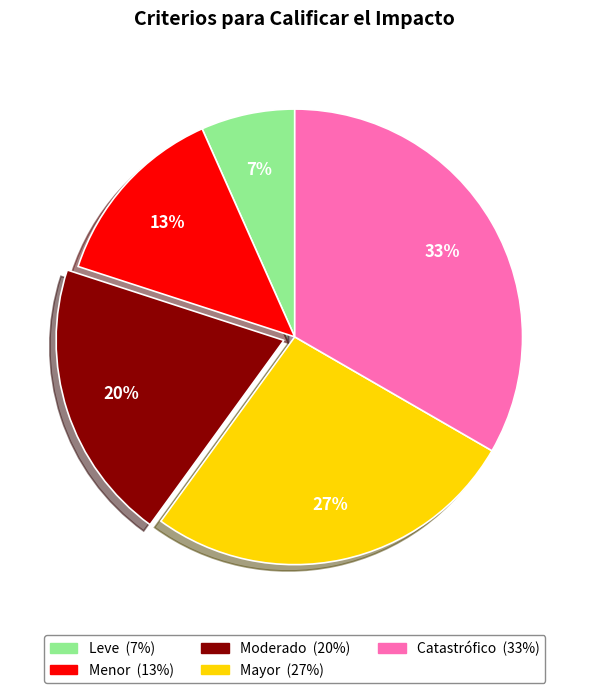

Which has a higher value, Leve or Catastrófico?

Catastrófico